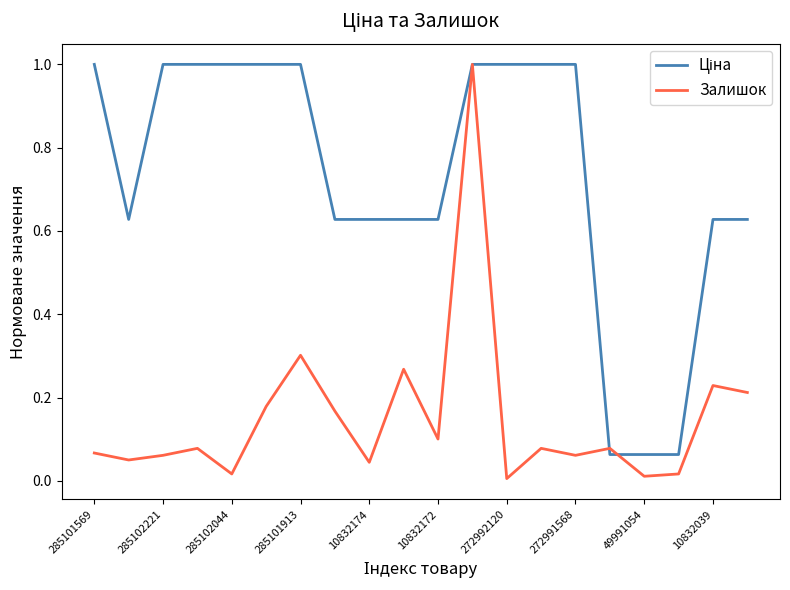

Rank the series by their average value, from lowest to highest.

Залишок, Ціна